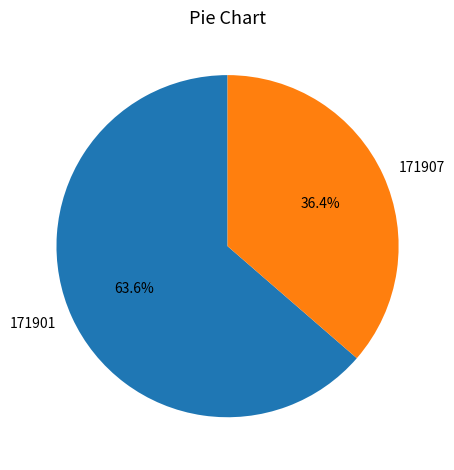

Is it true that 171901 is 64% of the pie?

True